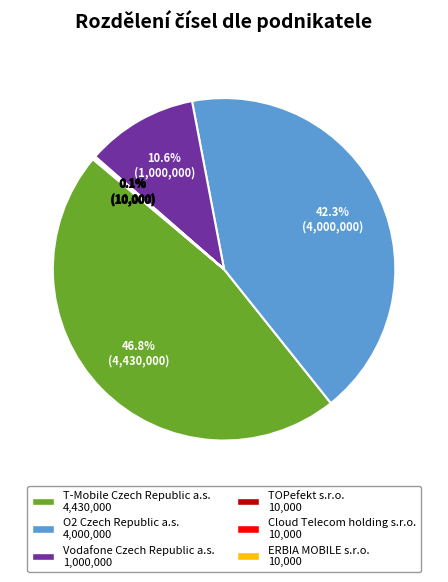

Is there a majority slice in this chart?

No